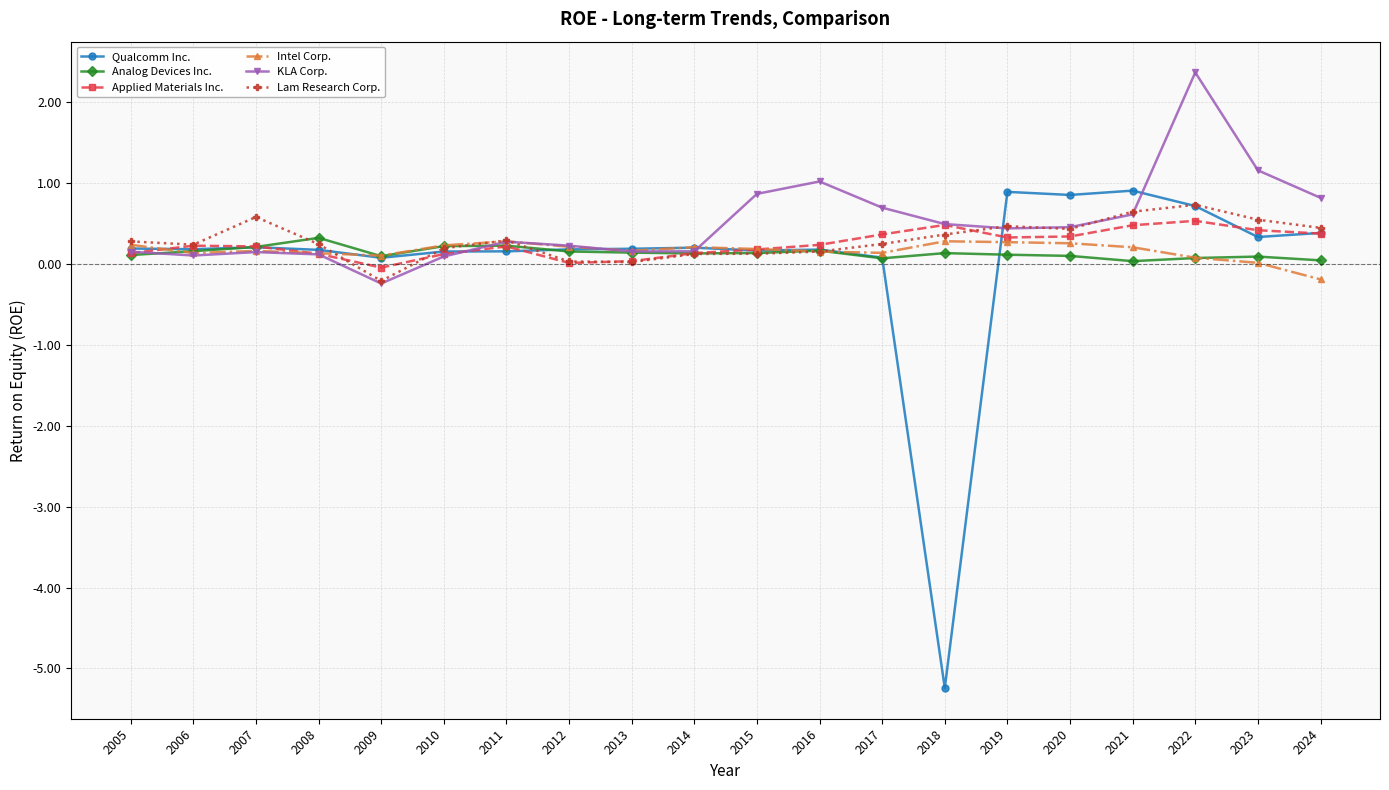

What is the total value across all series at 2005?

1.1